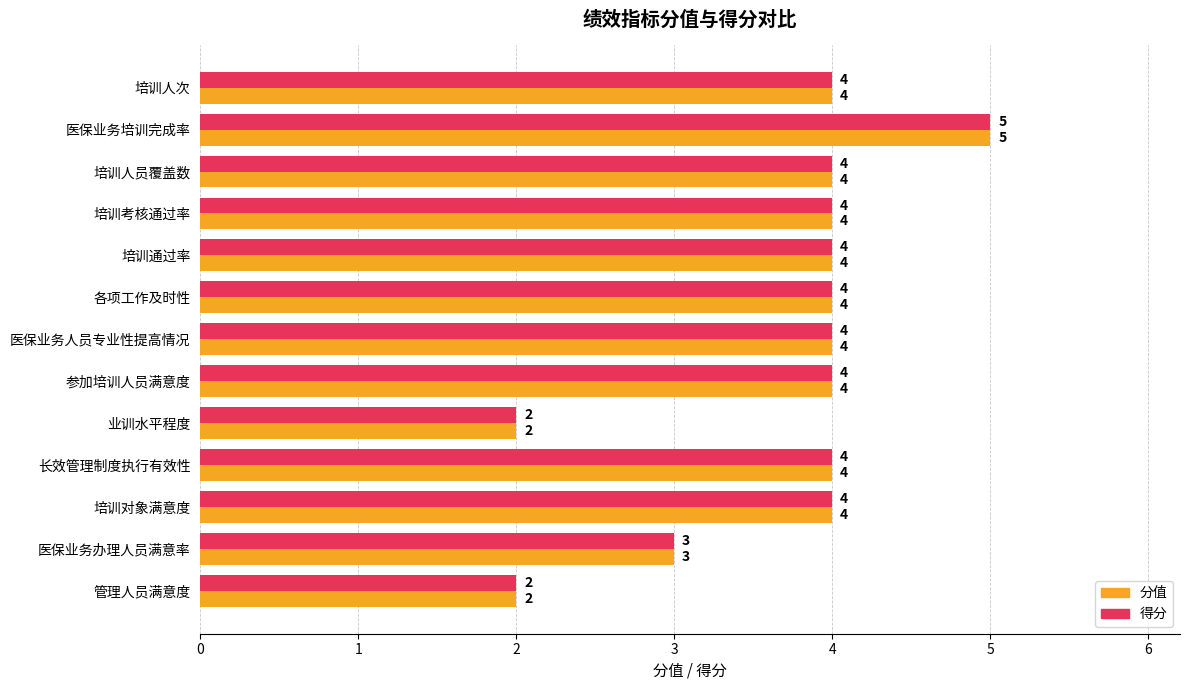

Count the number of categories in the chart.

13